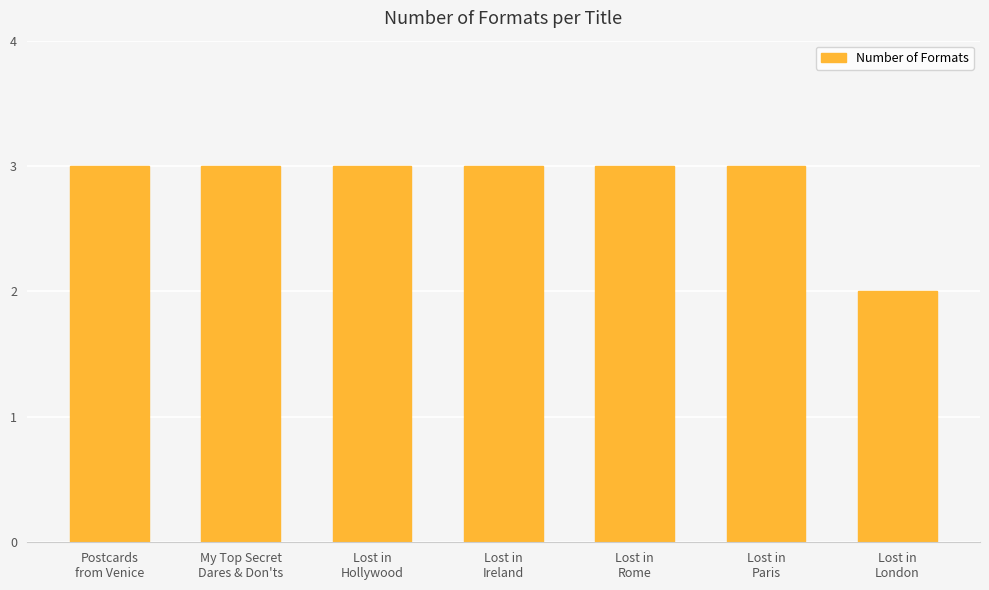

What is the greatest value displayed?

3